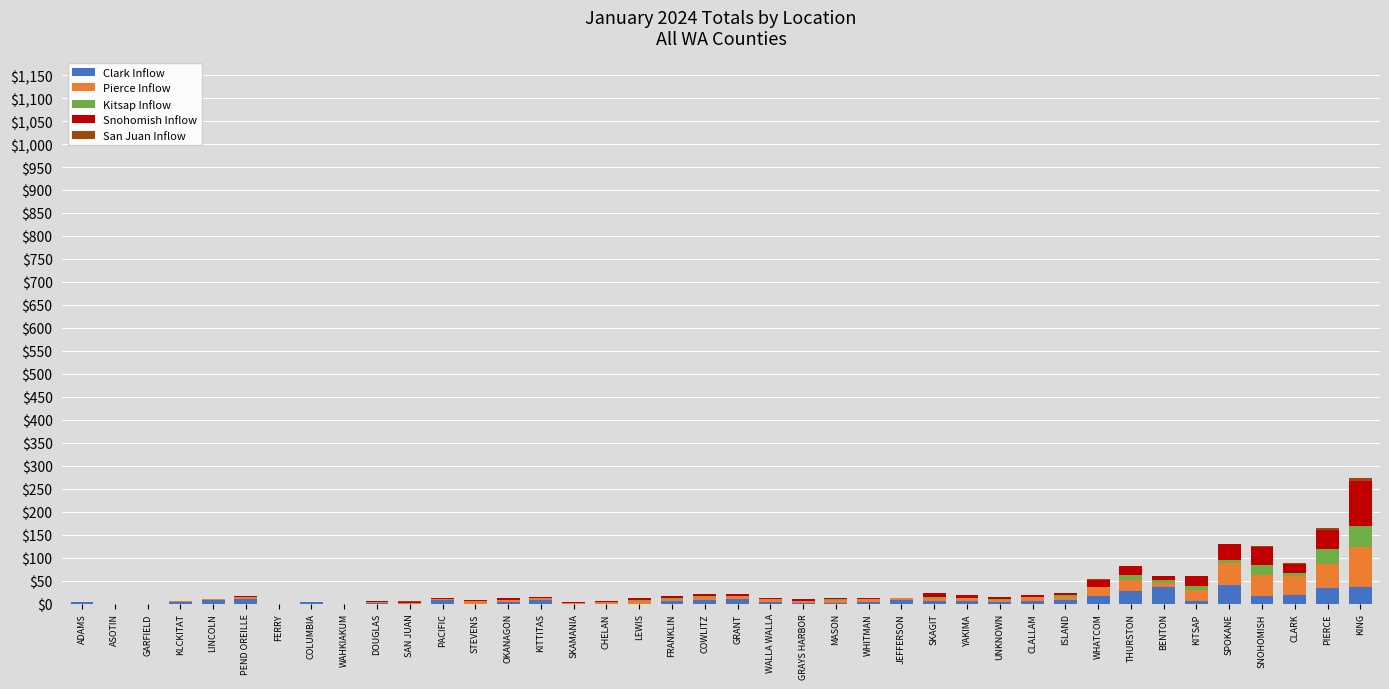

What is the sum of all Snohomish Inflow values?

370